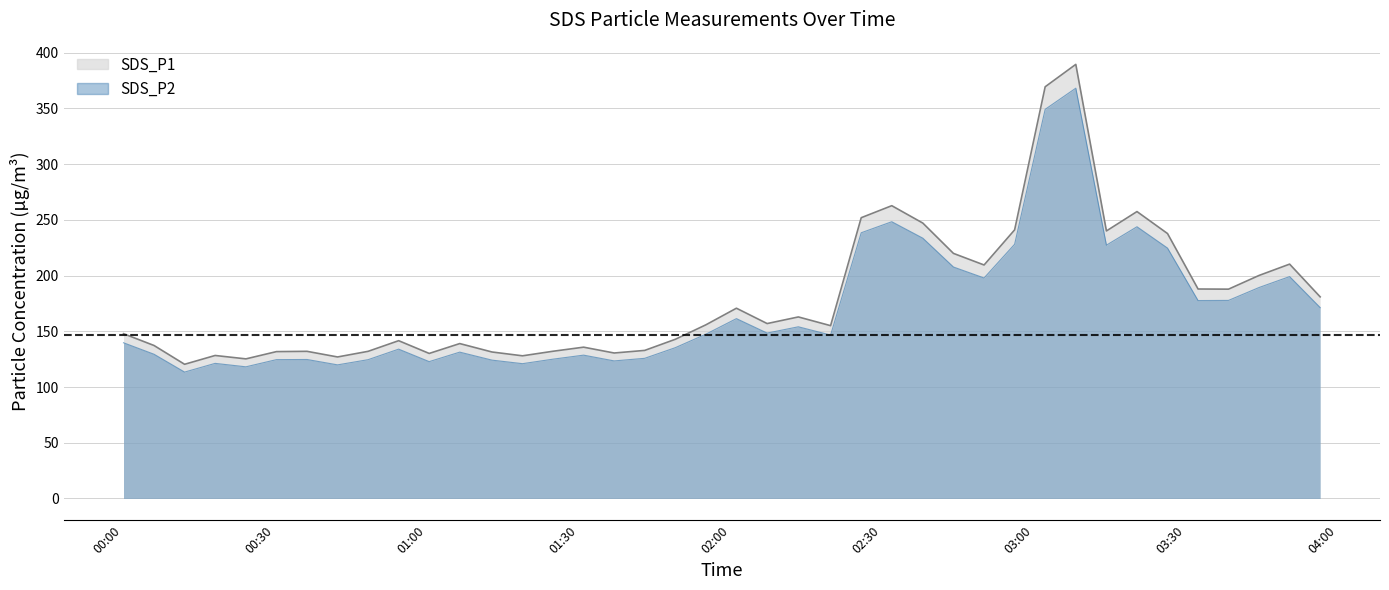

What is the total value across all series at 2024/02/04 00:54:31?

275.5